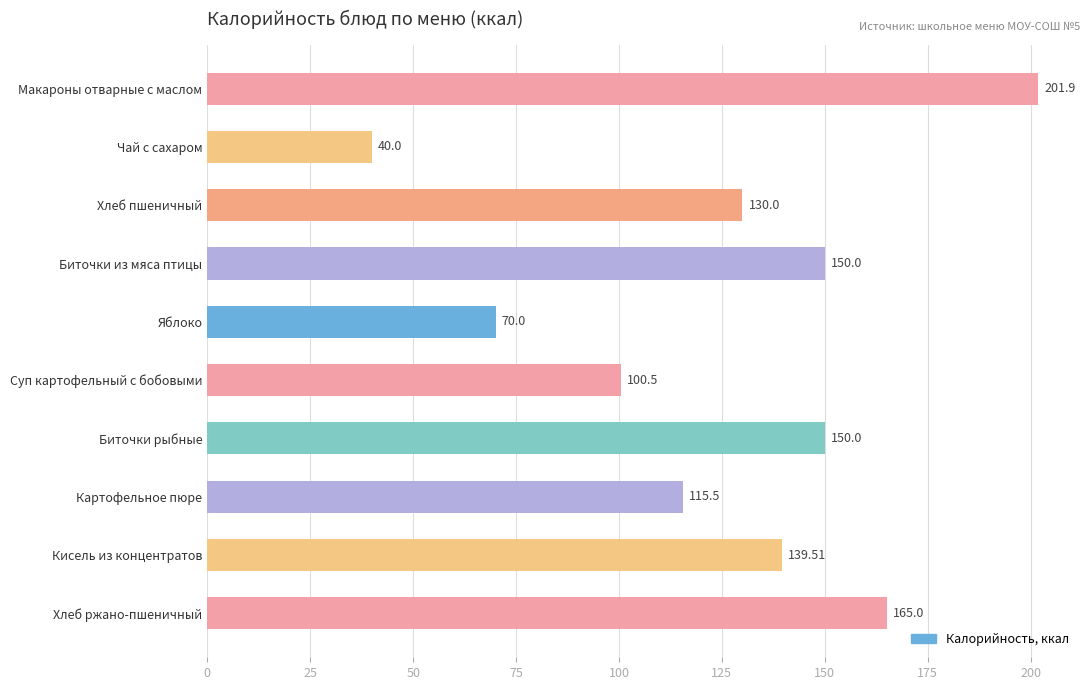

What is the label of the 1st bar from the bottom?

Хлеб ржано-пшеничный